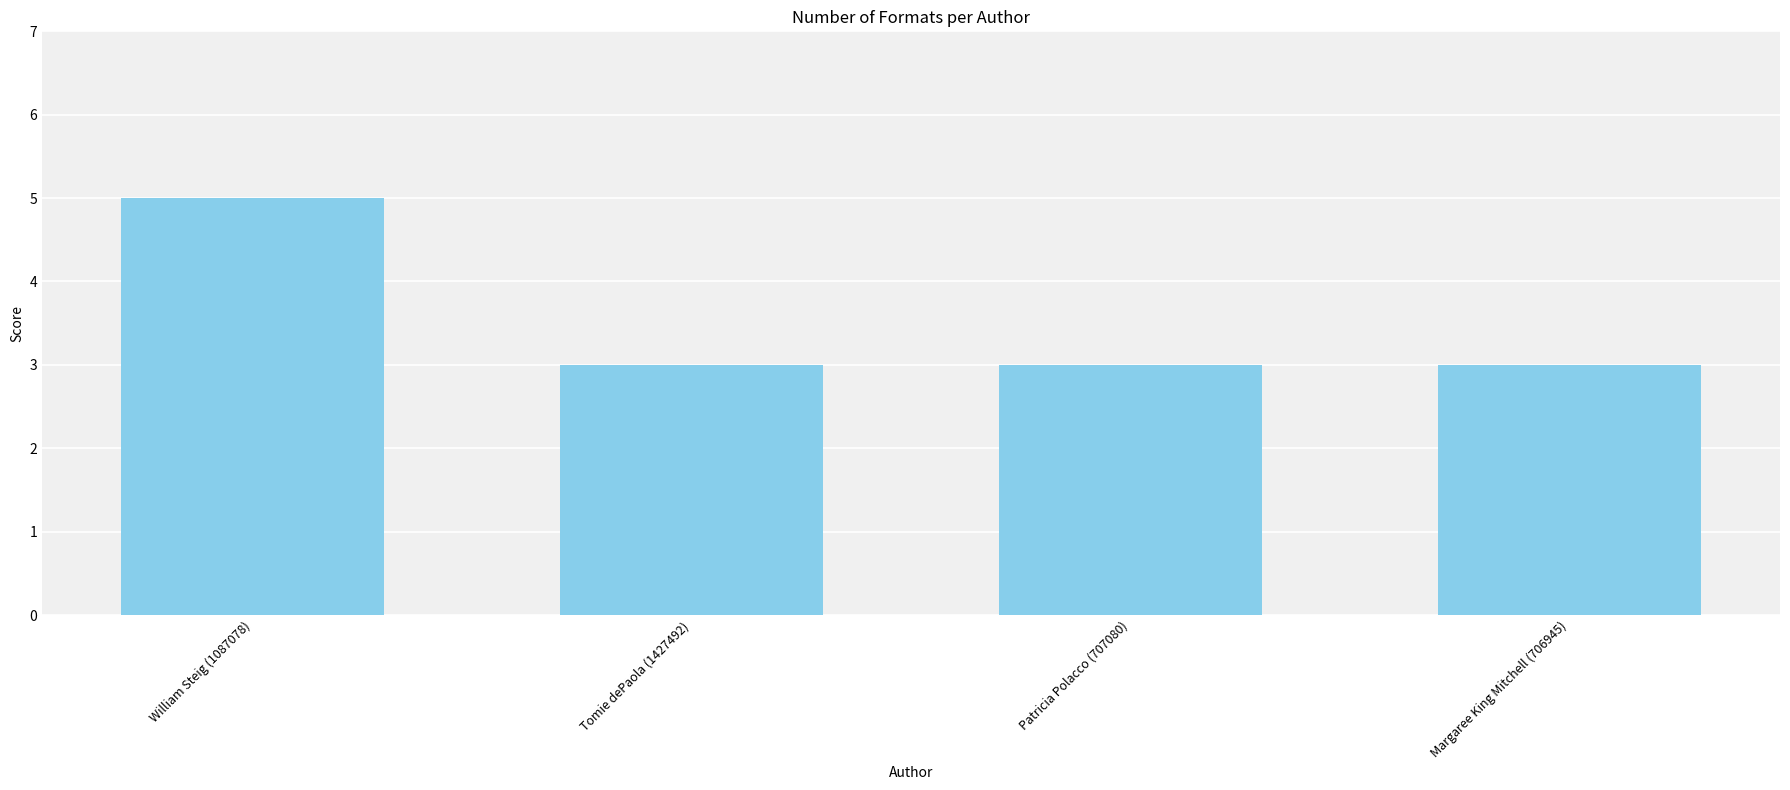

What is the minimum value shown in the chart?

3